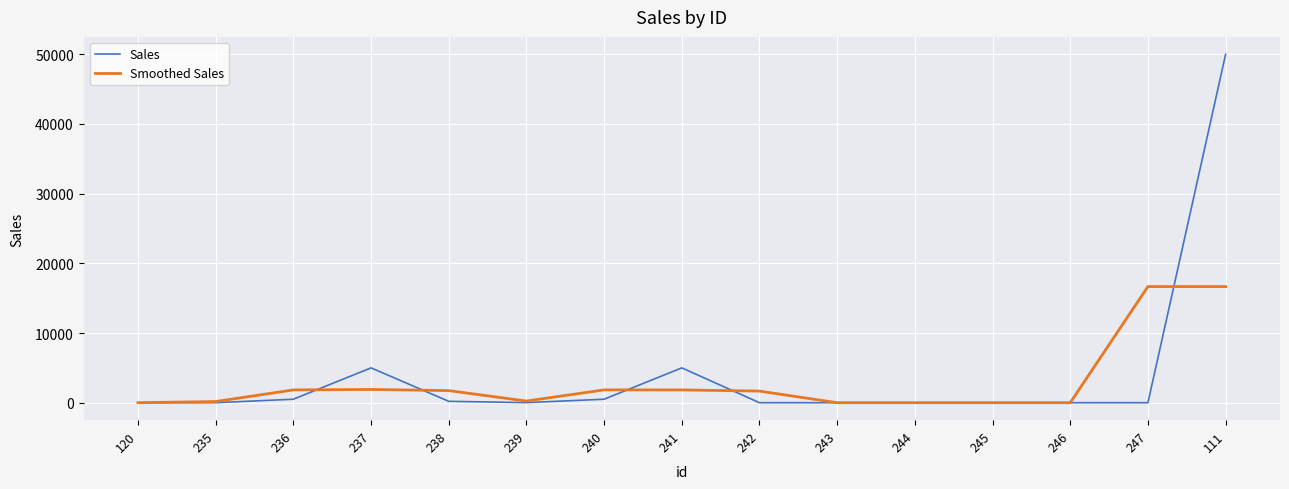

Which series changed the most between 239 and 240?

Smoothed Sales